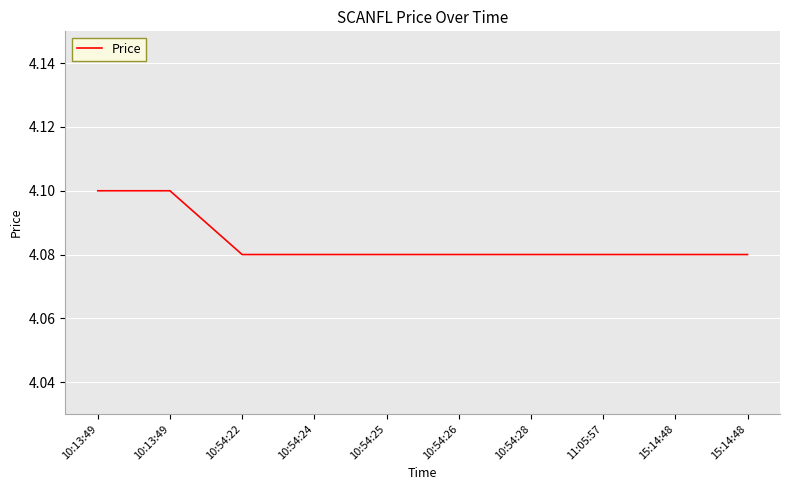

Does the chart have visible grid lines?

Yes